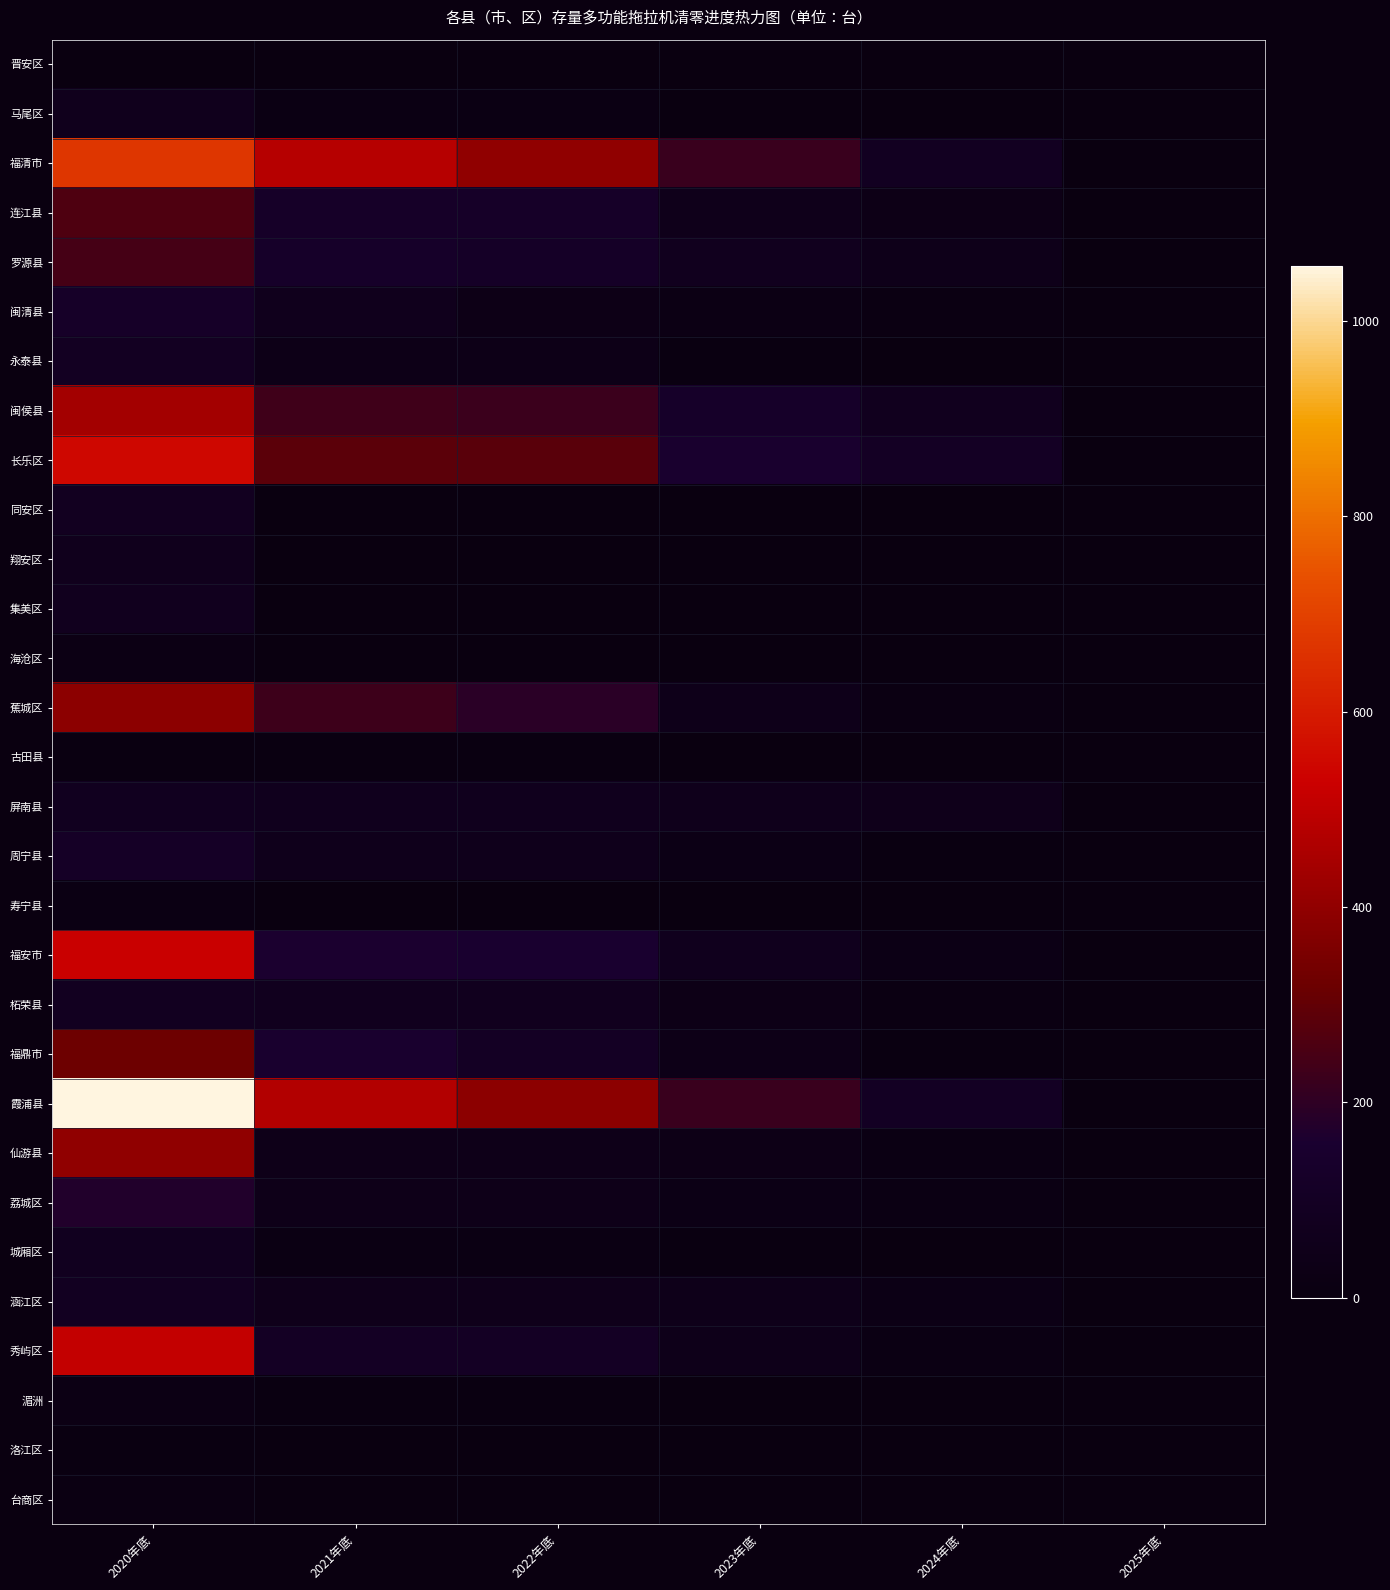

Which has a higher value, 2020年底 or 2022年底?

2020年底